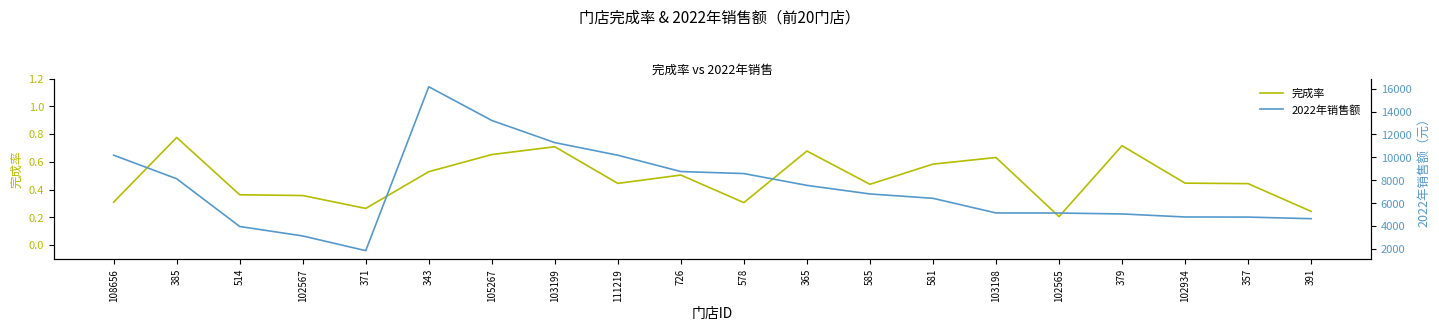

Count the 完成率 values in the range 0 to 1.

20